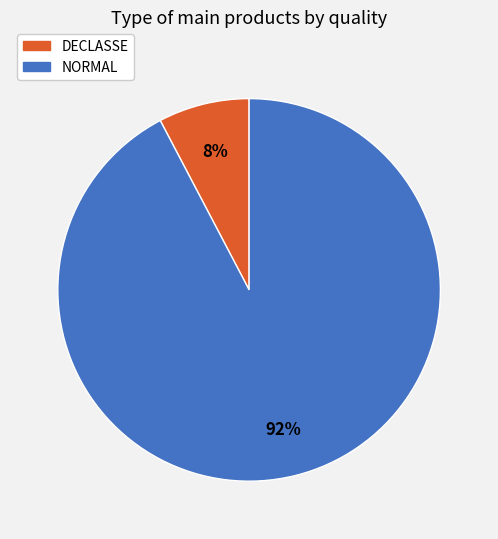

To the nearest percent, what portion does NORMAL represent?

92%